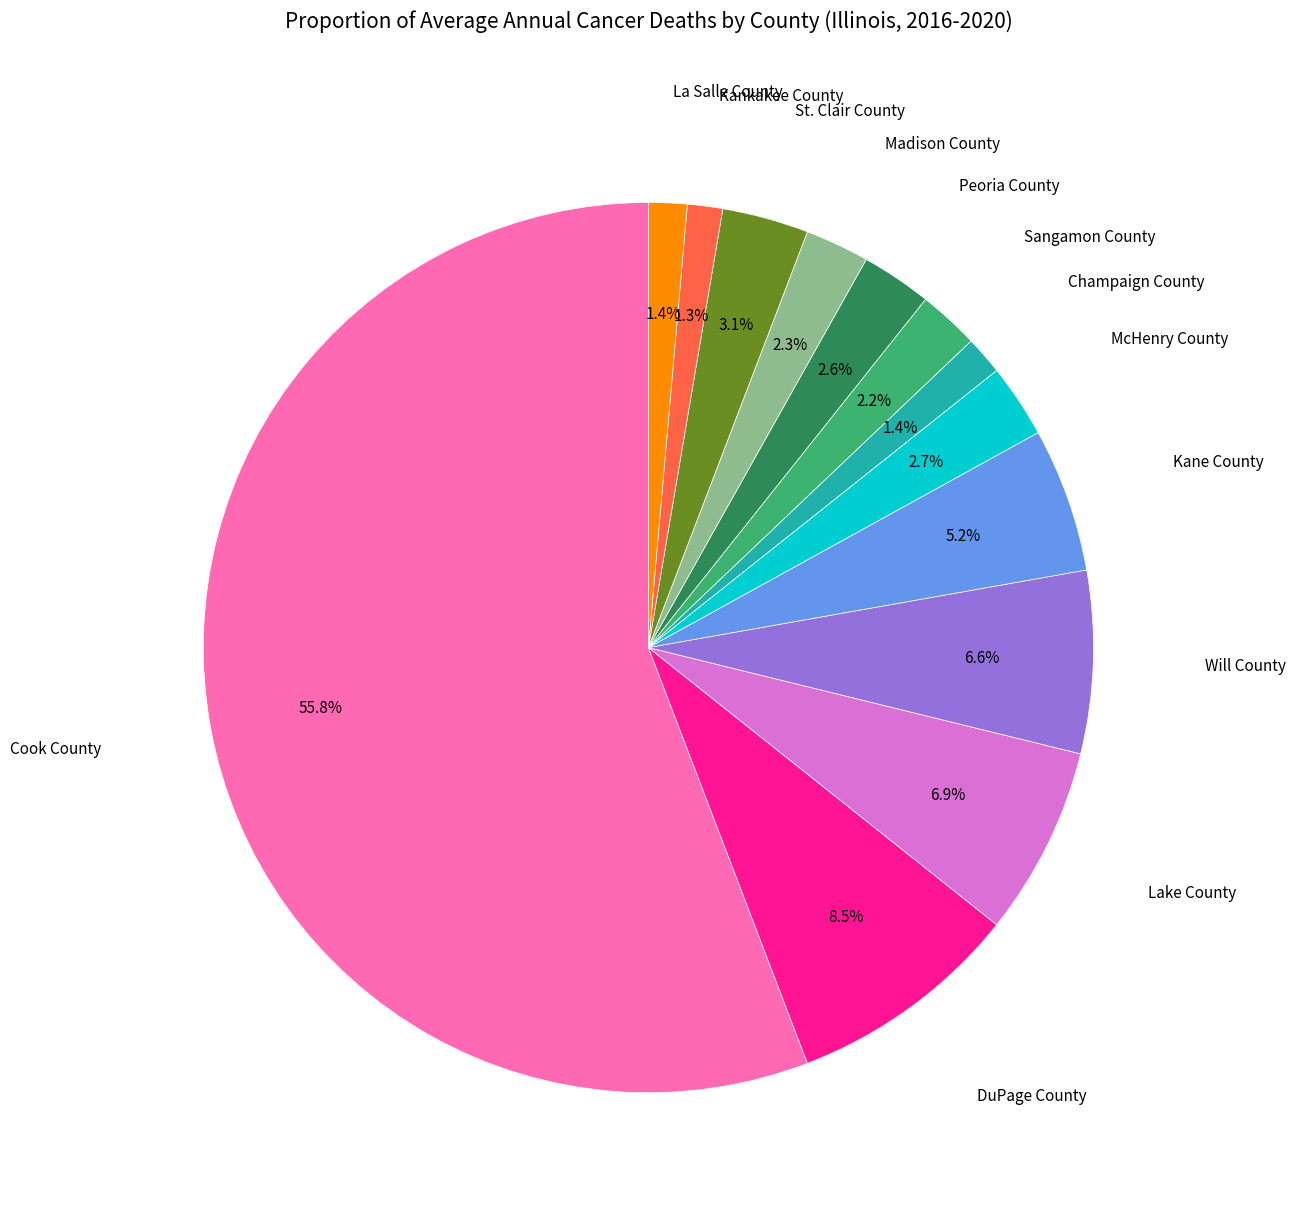

Is there any slice that represents more than half of the pie?

Yes